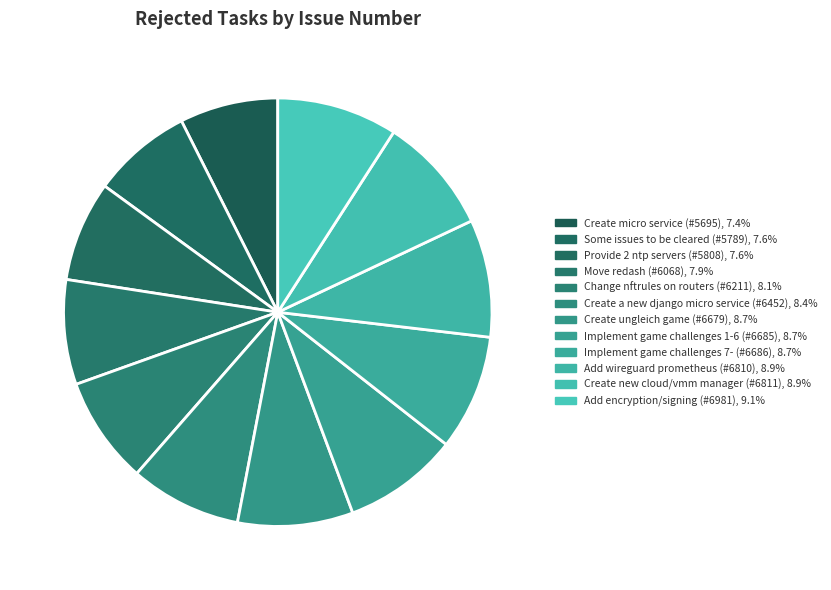

Does any single category account for the majority?

No